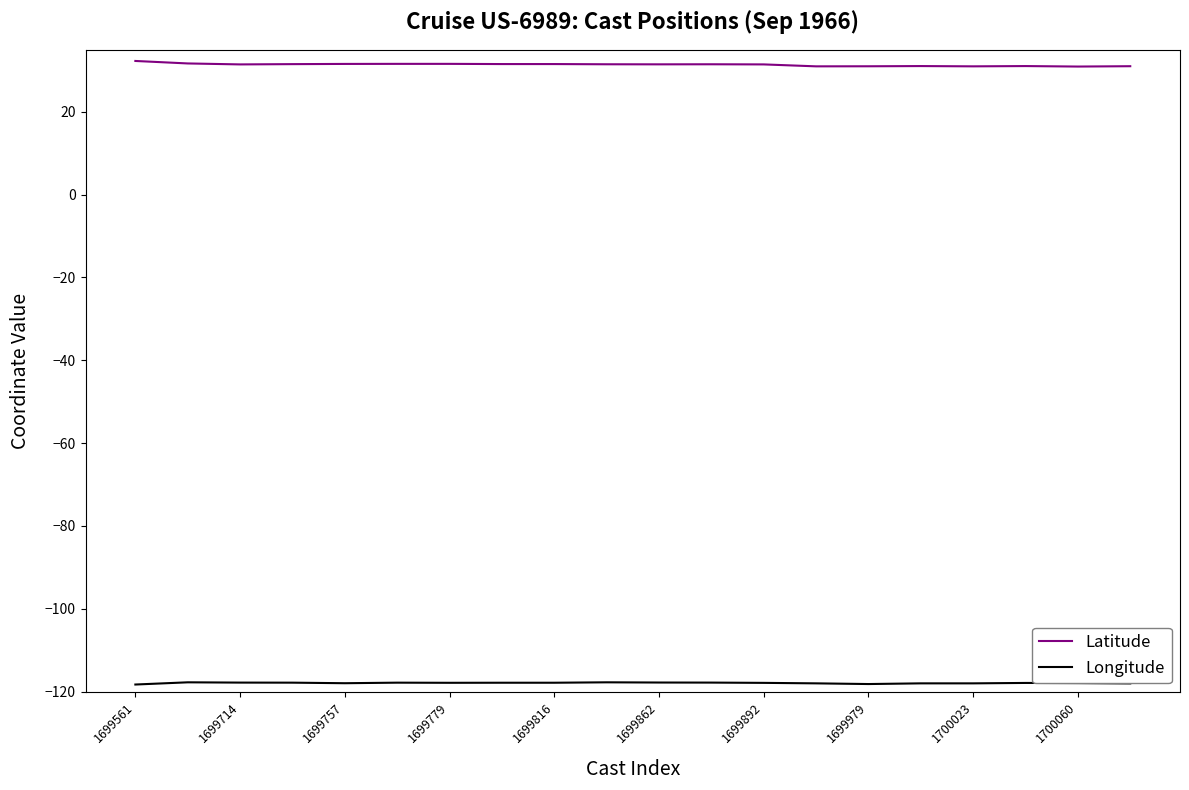

Which series has the largest total across all categories?

Latitude